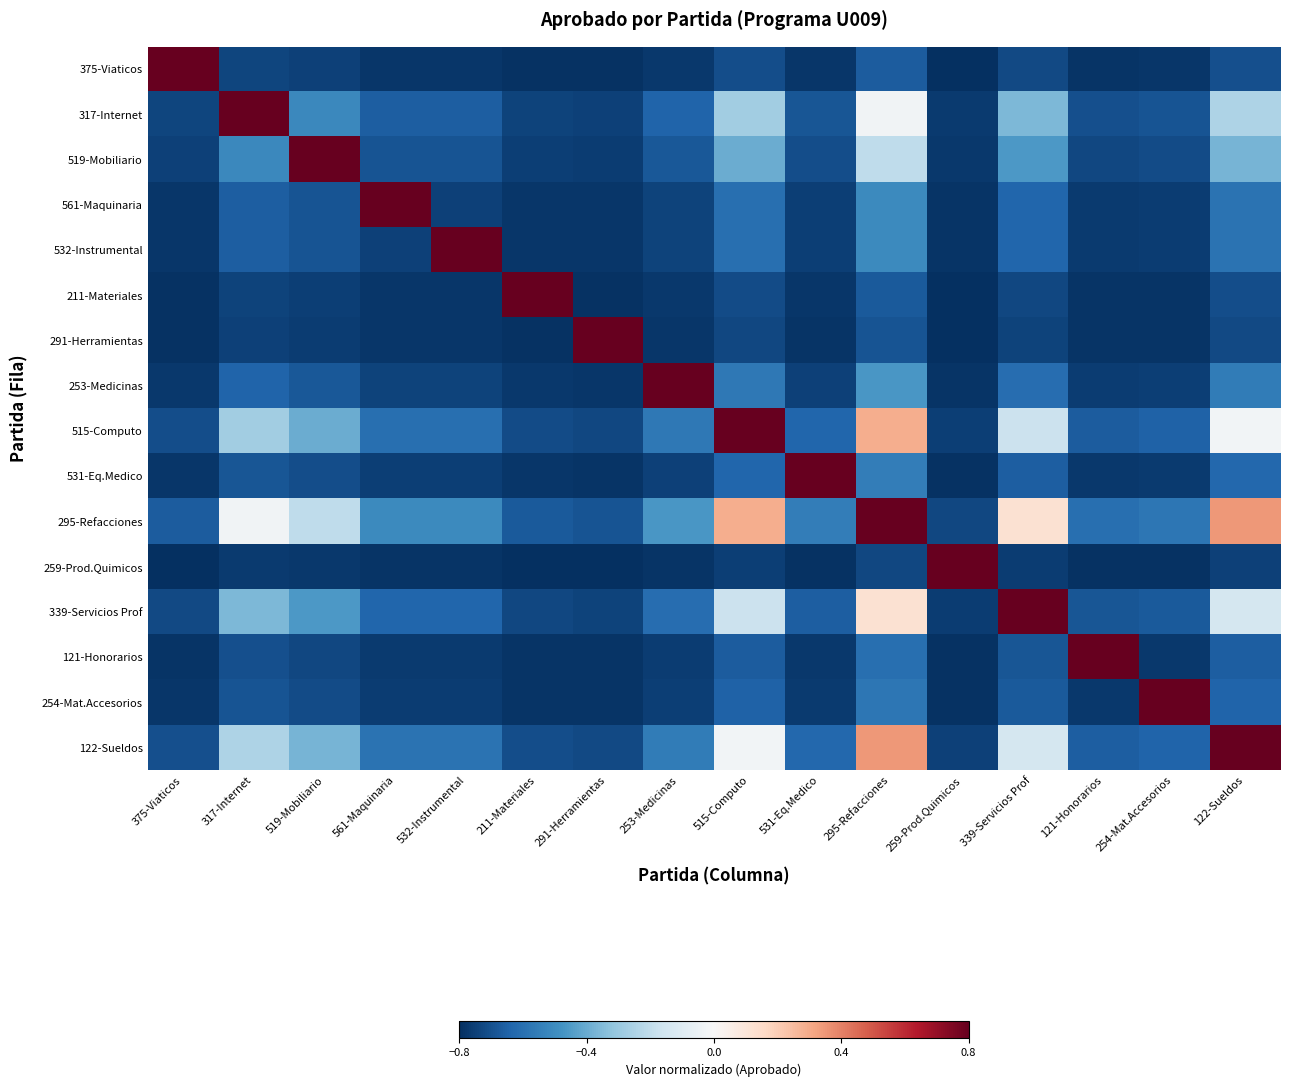

Reading left to right, what are all the values shown in this chart?

375-Viaticos: 375-Viaticos=1.0	317-Internet=-0.7	519-Mobiliario=-0.7	561-Maquinaria=-0.8	532-Instrumental=-0.8	211-Materiales=-0.8	291-Herramientas=-0.8	253-Medicinas=-0.8	515-Computo=-0.7	531-Eq.Medico=-0.8	295-Refacciones=-0.7	259-Prod.Quimicos=-0.8	339-Servicios Prof=-0.7	121-Honorarios=-0.8	254-Mat.Accesorios=-0.8	122-Sueldos=-0.7
317-Internet: 375-Viaticos=-0.7	317-Internet=1.0	519-Mobiliario=-0.5	561-Maquinaria=-0.7	532-Instrumental=-0.7	211-Materiales=-0.7	291-Herramientas=-0.7	253-Medicinas=-0.6	515-Computo=-0.3	531-Eq.Medico=-0.7	295-Refacciones=-0.0	259-Prod.Quimicos=-0.8	339-Servicios Prof=-0.4	121-Honorarios=-0.7	254-Mat.Accesorios=-0.7	122-Sueldos=-0.2
519-Mobiliario: 375-Viaticos=-0.7	317-Internet=-0.5	519-Mobiliario=1.0	561-Maquinaria=-0.7	532-Instrumental=-0.7	211-Materiales=-0.8	291-Herramientas=-0.8	253-Medicinas=-0.7	515-Computo=-0.4	531-Eq.Medico=-0.7	295-Refacciones=-0.2	259-Prod.Quimicos=-0.8	339-Servicios Prof=-0.5	121-Honorarios=-0.7	254-Mat.Accesorios=-0.7	122-Sueldos=-0.4
561-Maquinaria: 375-Viaticos=-0.8	317-Internet=-0.7	519-Mobiliario=-0.7	561-Maquinaria=1.0	532-Instrumental=-0.7	211-Materiales=-0.8	291-Herramientas=-0.8	253-Medicinas=-0.7	515-Computo=-0.6	531-Eq.Medico=-0.8	295-Refacciones=-0.5	259-Prod.Quimicos=-0.8	339-Servicios Prof=-0.6	121-Honorarios=-0.8	254-Mat.Accesorios=-0.8	122-Sueldos=-0.6
532-Instrumental: 375-Viaticos=-0.8	317-Internet=-0.7	519-Mobiliario=-0.7	561-Maquinaria=-0.7	532-Instrumental=1.0	211-Materiales=-0.8	291-Herramientas=-0.8	253-Medicinas=-0.7	515-Computo=-0.6	531-Eq.Medico=-0.8	295-Refacciones=-0.5	259-Prod.Quimicos=-0.8	339-Servicios Prof=-0.6	121-Honorarios=-0.8	254-Mat.Accesorios=-0.8	122-Sueldos=-0.6
211-Materiales: 375-Viaticos=-0.8	317-Internet=-0.7	519-Mobiliario=-0.8	561-Maquinaria=-0.8	532-Instrumental=-0.8	211-Materiales=1.0	291-Herramientas=-0.8	253-Medicinas=-0.8	515-Computo=-0.7	531-Eq.Medico=-0.8	295-Refacciones=-0.7	259-Prod.Quimicos=-0.8	339-Servicios Prof=-0.7	121-Honorarios=-0.8	254-Mat.Accesorios=-0.8	122-Sueldos=-0.7
291-Herramientas: 375-Viaticos=-0.8	317-Internet=-0.7	519-Mobiliario=-0.8	561-Maquinaria=-0.8	532-Instrumental=-0.8	211-Materiales=-0.8	291-Herramientas=1.0	253-Medicinas=-0.8	515-Computo=-0.7	531-Eq.Medico=-0.8	295-Refacciones=-0.7	259-Prod.Quimicos=-0.8	339-Servicios Prof=-0.7	121-Honorarios=-0.8	254-Mat.Accesorios=-0.8	122-Sueldos=-0.7
253-Medicinas: 375-Viaticos=-0.8	317-Internet=-0.6	519-Mobiliario=-0.7	561-Maquinaria=-0.7	532-Instrumental=-0.7	211-Materiales=-0.8	291-Herramientas=-0.8	253-Medicinas=1.0	515-Computo=-0.6	531-Eq.Medico=-0.7	295-Refacciones=-0.5	259-Prod.Quimicos=-0.8	339-Servicios Prof=-0.6	121-Honorarios=-0.8	254-Mat.Accesorios=-0.8	122-Sueldos=-0.6
515-Computo: 375-Viaticos=-0.7	317-Internet=-0.3	519-Mobiliario=-0.4	561-Maquinaria=-0.6	532-Instrumental=-0.6	211-Materiales=-0.7	291-Herramientas=-0.7	253-Medicinas=-0.6	515-Computo=1.0	531-Eq.Medico=-0.6	295-Refacciones=0.3	259-Prod.Quimicos=-0.8	339-Servicios Prof=-0.2	121-Honorarios=-0.7	254-Mat.Accesorios=-0.6	122-Sueldos=-0.0
531-Eq.Medico: 375-Viaticos=-0.8	317-Internet=-0.7	519-Mobiliario=-0.7	561-Maquinaria=-0.8	532-Instrumental=-0.8	211-Materiales=-0.8	291-Herramientas=-0.8	253-Medicinas=-0.7	515-Computo=-0.6	531-Eq.Medico=1.0	295-Refacciones=-0.6	259-Prod.Quimicos=-0.8	339-Servicios Prof=-0.7	121-Honorarios=-0.8	254-Mat.Accesorios=-0.8	122-Sueldos=-0.6
295-Refacciones: 375-Viaticos=-0.7	317-Internet=-0.0	519-Mobiliario=-0.2	561-Maquinaria=-0.5	532-Instrumental=-0.5	211-Materiales=-0.7	291-Herramientas=-0.7	253-Medicinas=-0.5	515-Computo=0.3	531-Eq.Medico=-0.6	295-Refacciones=1.0	259-Prod.Quimicos=-0.7	339-Servicios Prof=0.1	121-Honorarios=-0.6	254-Mat.Accesorios=-0.6	122-Sueldos=0.3
259-Prod.Quimicos: 375-Viaticos=-0.8	317-Internet=-0.8	519-Mobiliario=-0.8	561-Maquinaria=-0.8	532-Instrumental=-0.8	211-Materiales=-0.8	291-Herramientas=-0.8	253-Medicinas=-0.8	515-Computo=-0.8	531-Eq.Medico=-0.8	295-Refacciones=-0.7	259-Prod.Quimicos=1.0	339-Servicios Prof=-0.8	121-Honorarios=-0.8	254-Mat.Accesorios=-0.8	122-Sueldos=-0.7
339-Servicios Prof: 375-Viaticos=-0.7	317-Internet=-0.4	519-Mobiliario=-0.5	561-Maquinaria=-0.6	532-Instrumental=-0.6	211-Materiales=-0.7	291-Herramientas=-0.7	253-Medicinas=-0.6	515-Computo=-0.2	531-Eq.Medico=-0.7	295-Refacciones=0.1	259-Prod.Quimicos=-0.8	339-Servicios Prof=1.0	121-Honorarios=-0.7	254-Mat.Accesorios=-0.7	122-Sueldos=-0.1
121-Honorarios: 375-Viaticos=-0.8	317-Internet=-0.7	519-Mobiliario=-0.7	561-Maquinaria=-0.8	532-Instrumental=-0.8	211-Materiales=-0.8	291-Herramientas=-0.8	253-Medicinas=-0.8	515-Computo=-0.7	531-Eq.Medico=-0.8	295-Refacciones=-0.6	259-Prod.Quimicos=-0.8	339-Servicios Prof=-0.7	121-Honorarios=1.0	254-Mat.Accesorios=-0.8	122-Sueldos=-0.7
254-Mat.Accesorios: 375-Viaticos=-0.8	317-Internet=-0.7	519-Mobiliario=-0.7	561-Maquinaria=-0.8	532-Instrumental=-0.8	211-Materiales=-0.8	291-Herramientas=-0.8	253-Medicinas=-0.8	515-Computo=-0.6	531-Eq.Medico=-0.8	295-Refacciones=-0.6	259-Prod.Quimicos=-0.8	339-Servicios Prof=-0.7	121-Honorarios=-0.8	254-Mat.Accesorios=1.0	122-Sueldos=-0.6
122-Sueldos: 375-Viaticos=-0.7	317-Internet=-0.2	519-Mobiliario=-0.4	561-Maquinaria=-0.6	532-Instrumental=-0.6	211-Materiales=-0.7	291-Herramientas=-0.7	253-Medicinas=-0.6	515-Computo=-0.0	531-Eq.Medico=-0.6	295-Refacciones=0.3	259-Prod.Quimicos=-0.7	339-Servicios Prof=-0.1	121-Honorarios=-0.7	254-Mat.Accesorios=-0.6	122-Sueldos=1.0